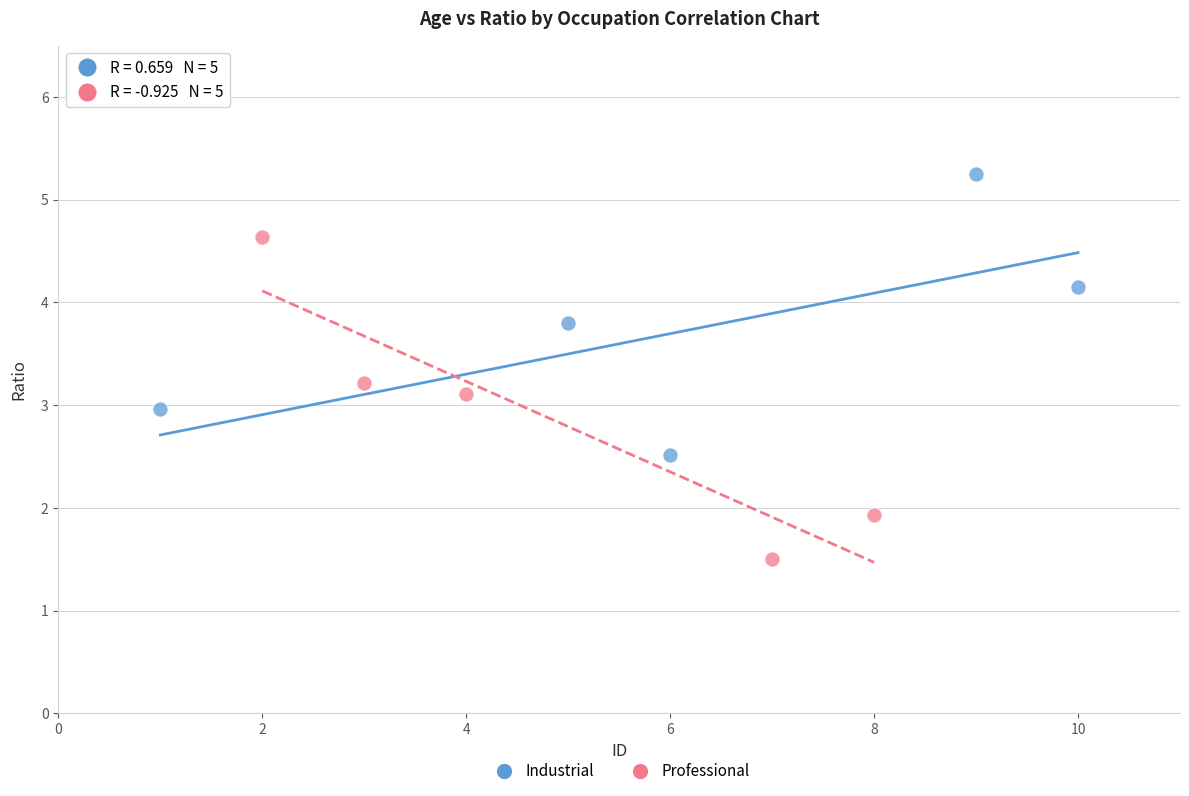

Which series has the largest Y range (max minus min)?

Professional